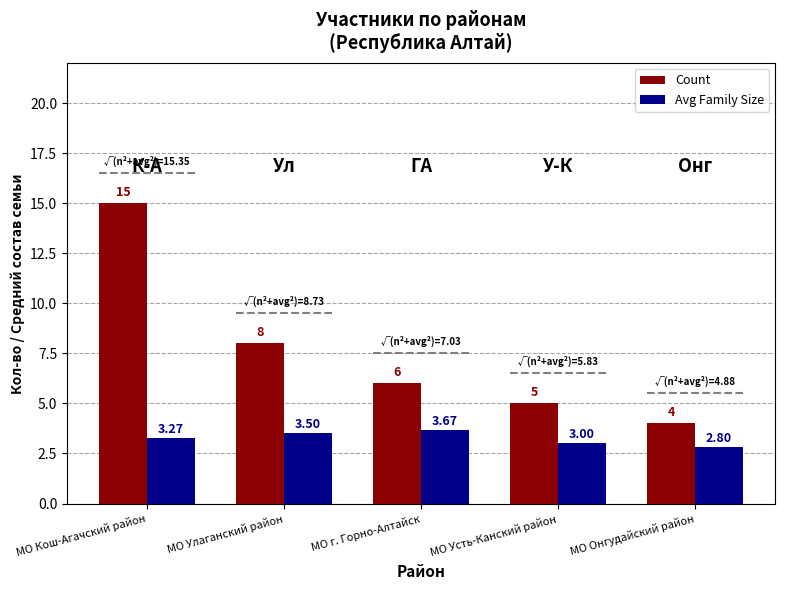

What is the sum of all Avg Family Size values?

16.2